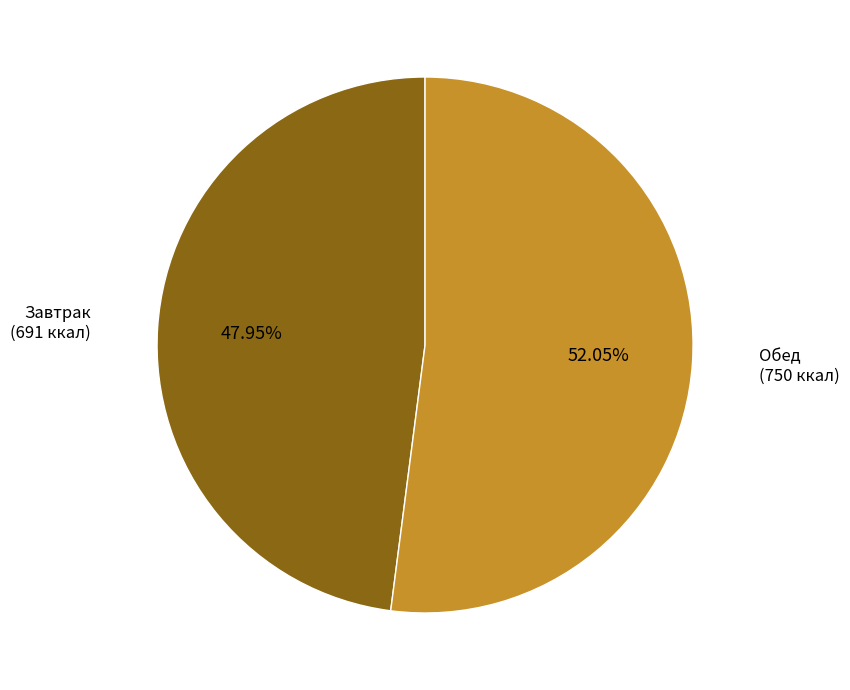

Is there any slice that represents more than half of the pie?

Yes